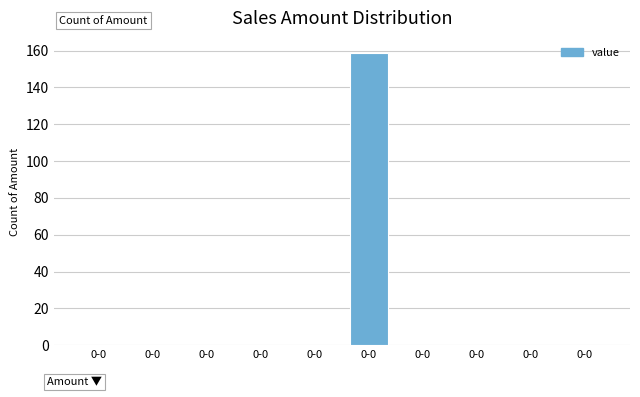

Count the number of categories in the chart.

10